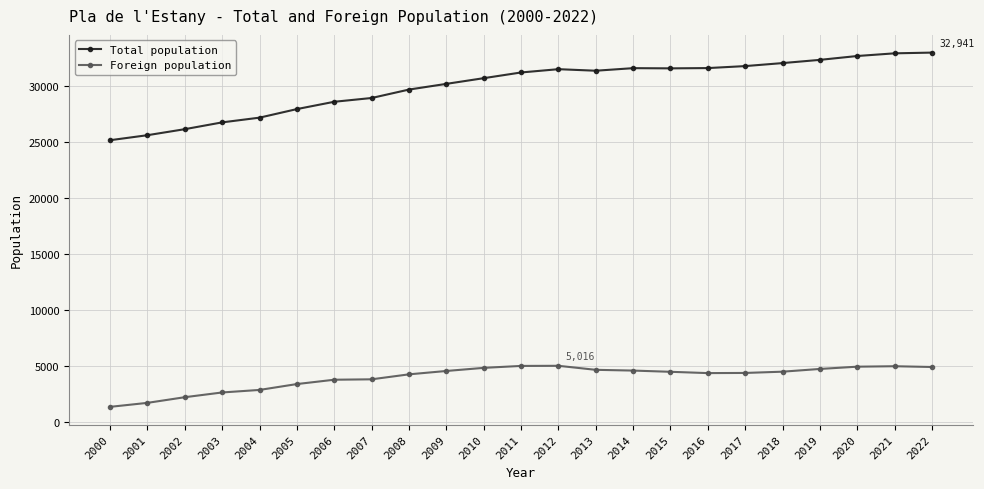

True or false: Foreign population has more than 0 interior local peaks.

True